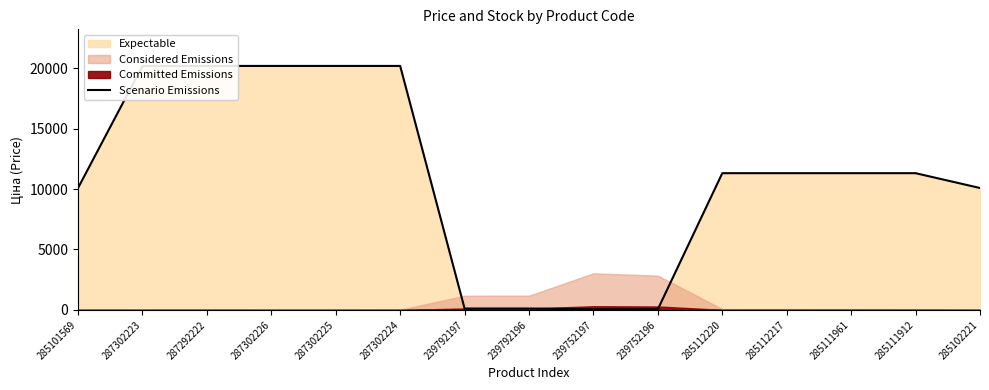

What is the sum of the values at 287302225 and 285101569?

30271.8